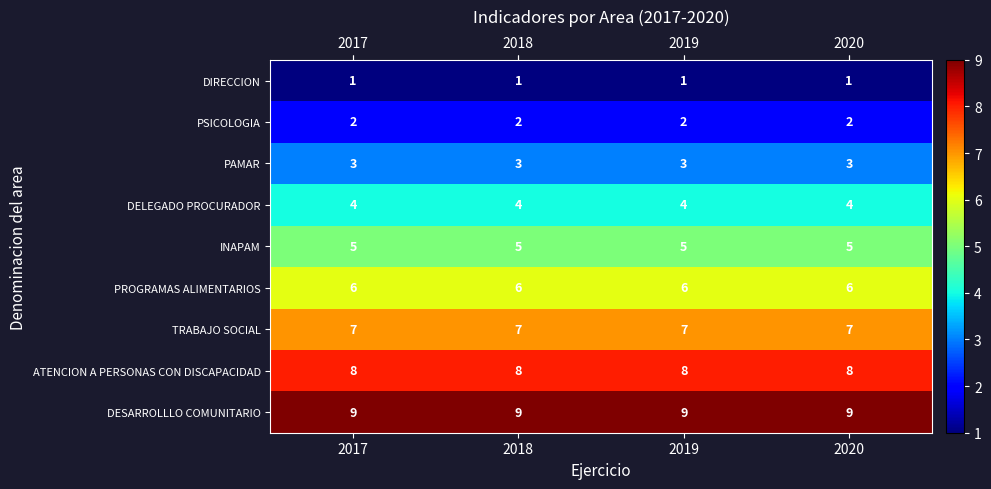

True or false: TRABAJO SOCIAL has a value of 10 at 2018.

False